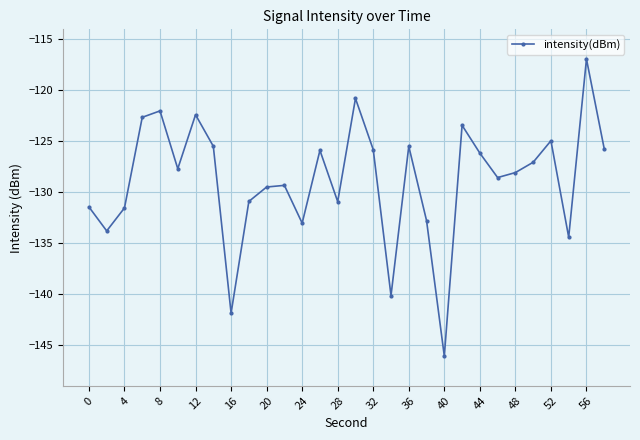

What is the value of the 21st point from the left?

-146.1